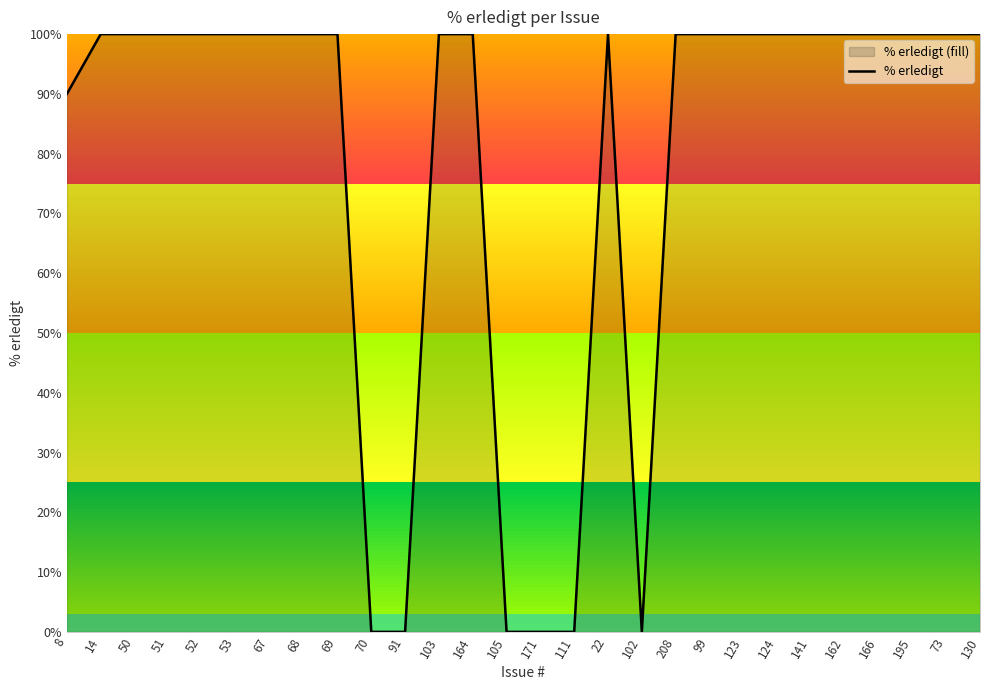

At which category does the data reach its first local valley?

102